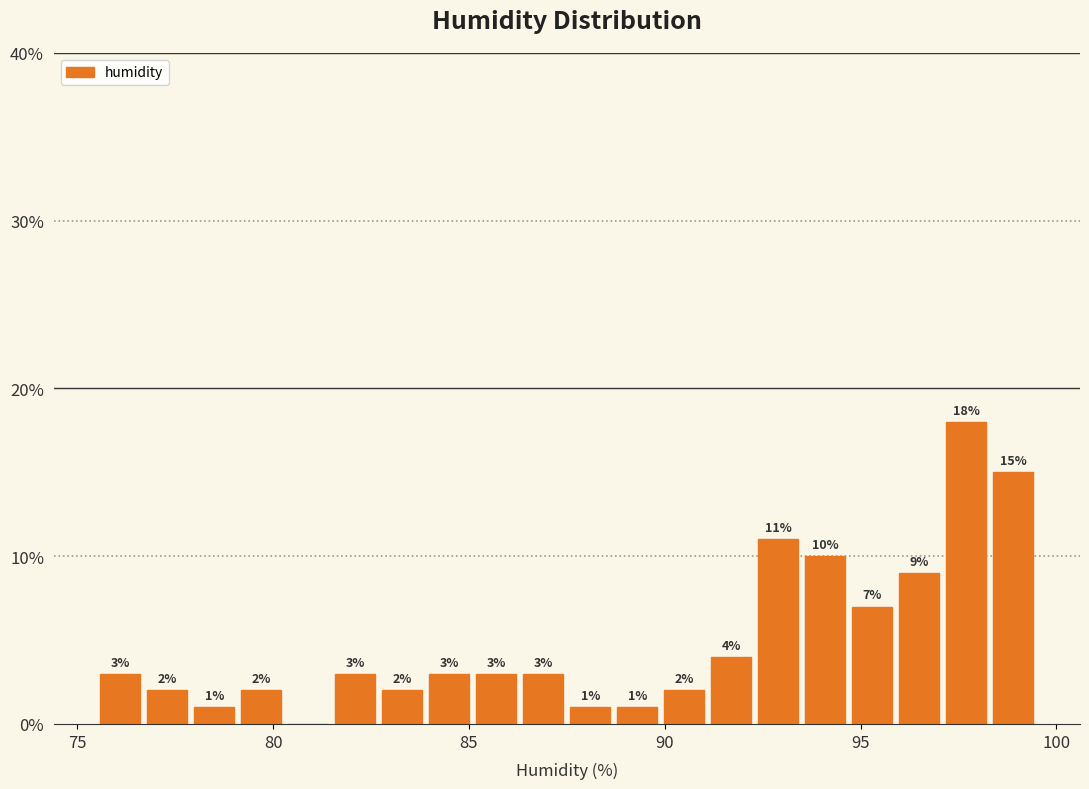

Around what value on the x-axis is the tallest bar? Give the approximate position of its centre, as read against the axis.

97.5